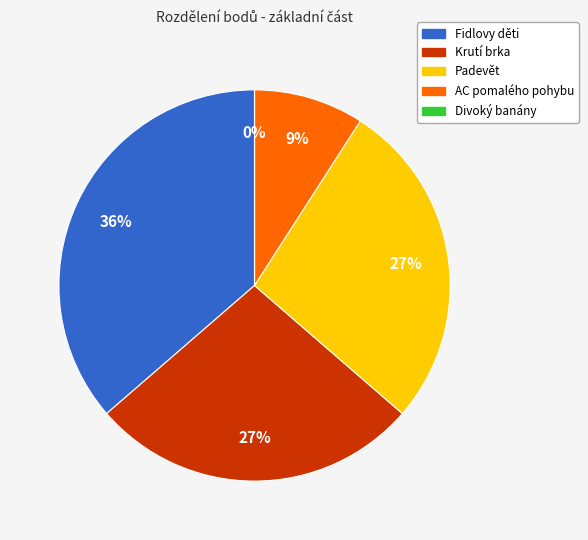

The AC pomalého pohybu slice represents 2% of the pie. True or false?

False